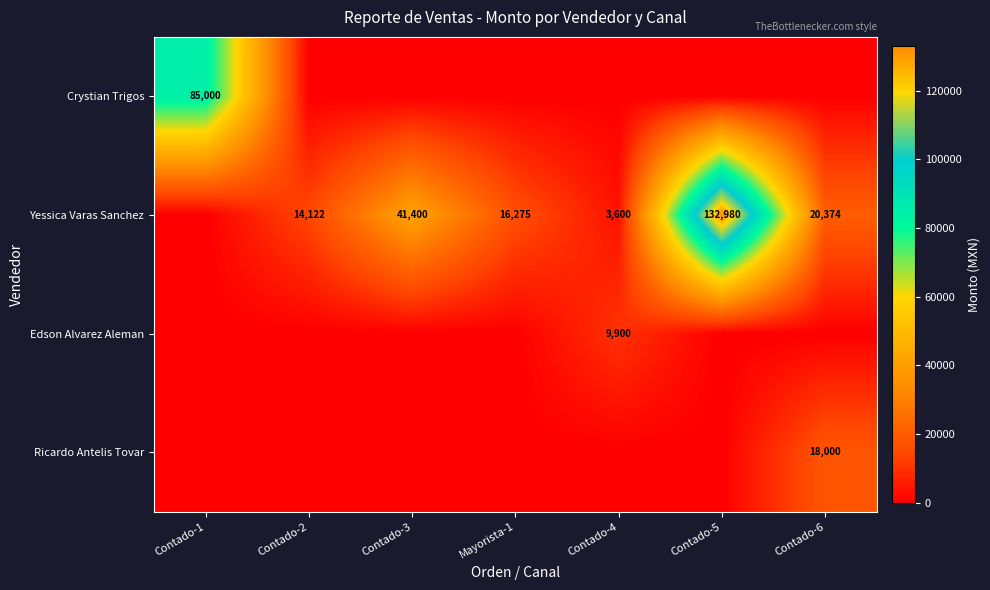

Is it true that Yessica Varas Sanchez equals 20374 at Contado-6?

True